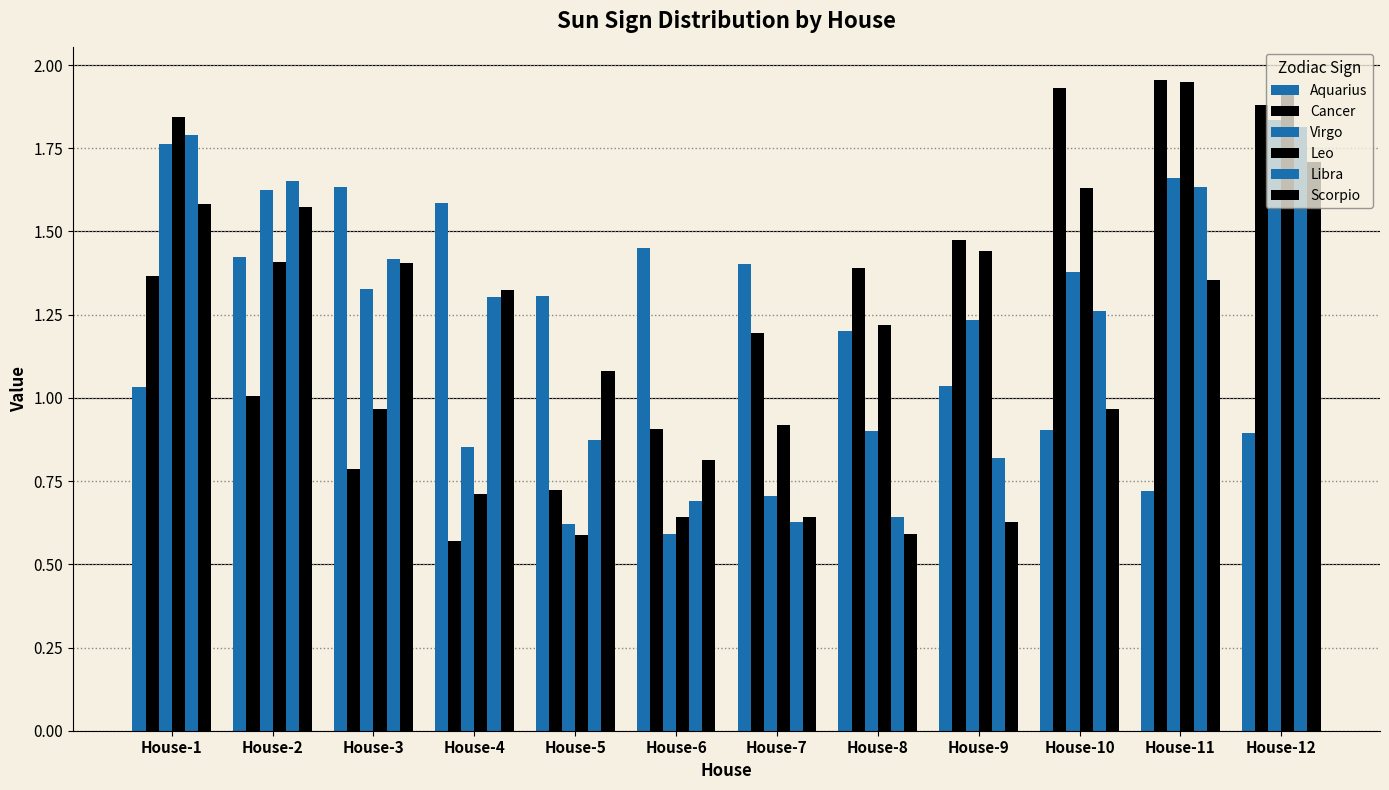

At which label does Cancer reach its peak?

House-11